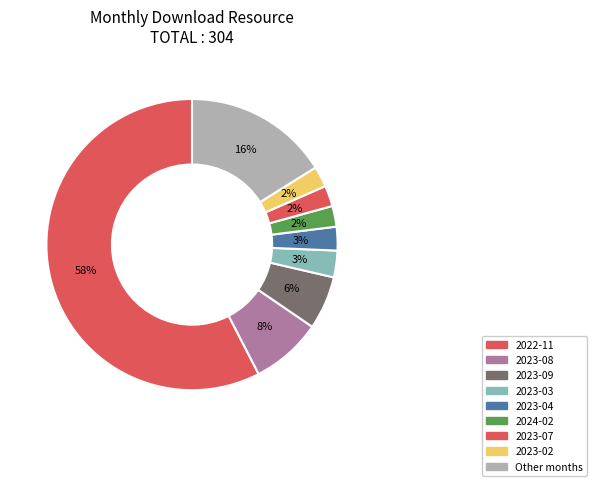

How many slices are in this pie chart?

9